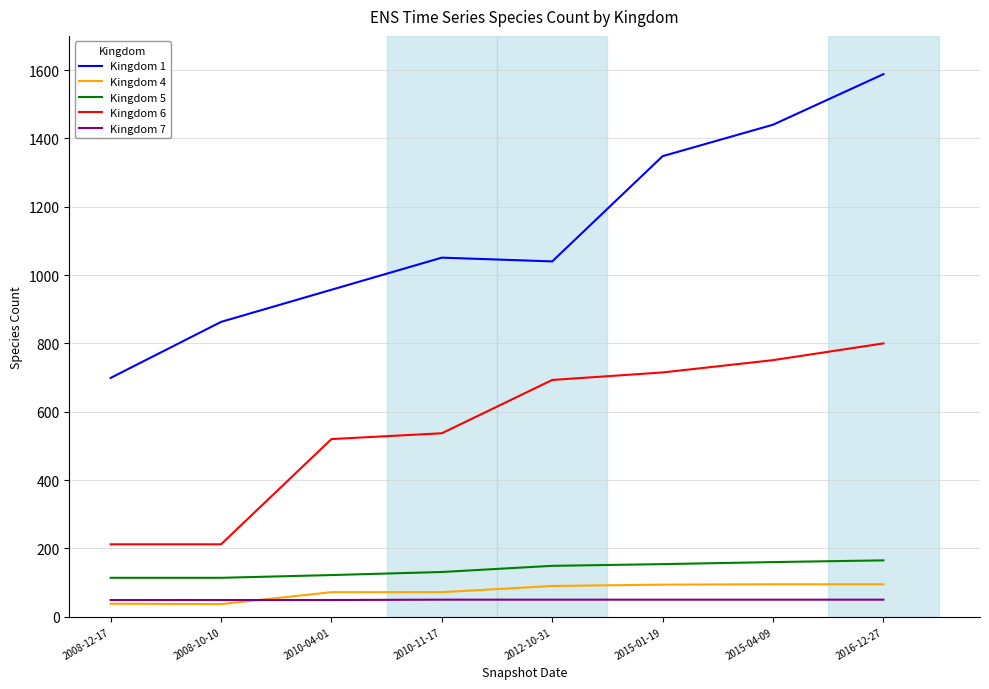

What is the minimum value for Kingdom 7?

49